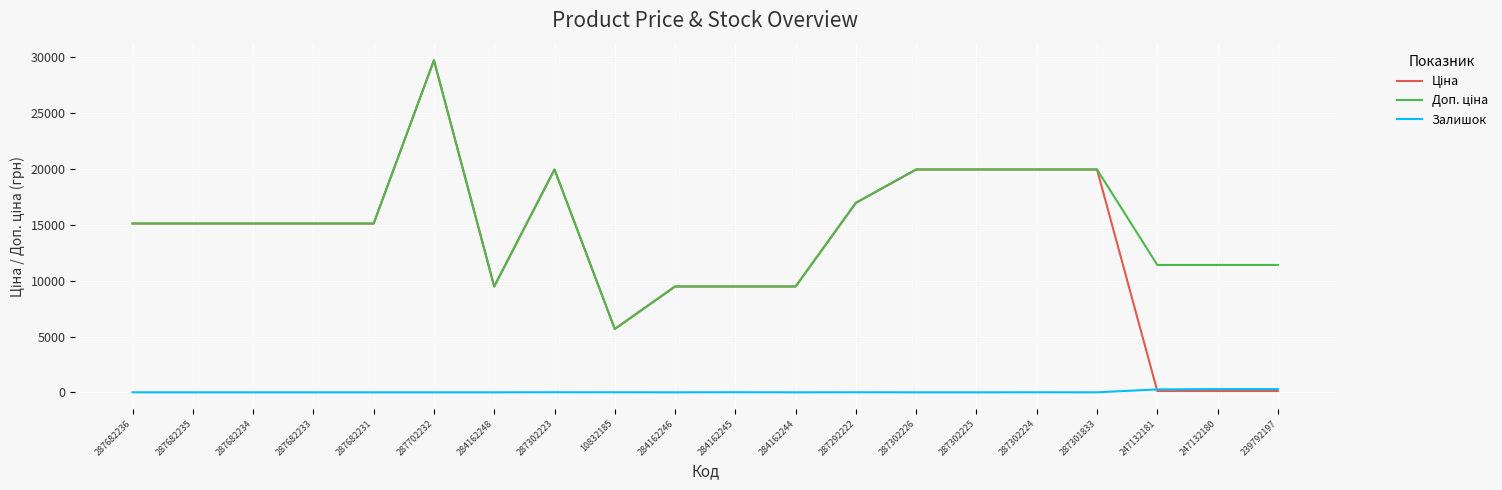

What is the difference between the second highest and minimum values in the Залишок series?

289.0